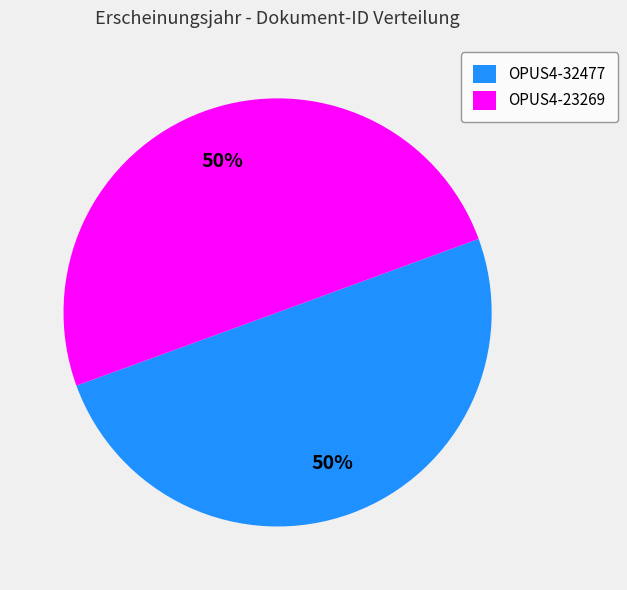

How many slices are in this pie chart?

2